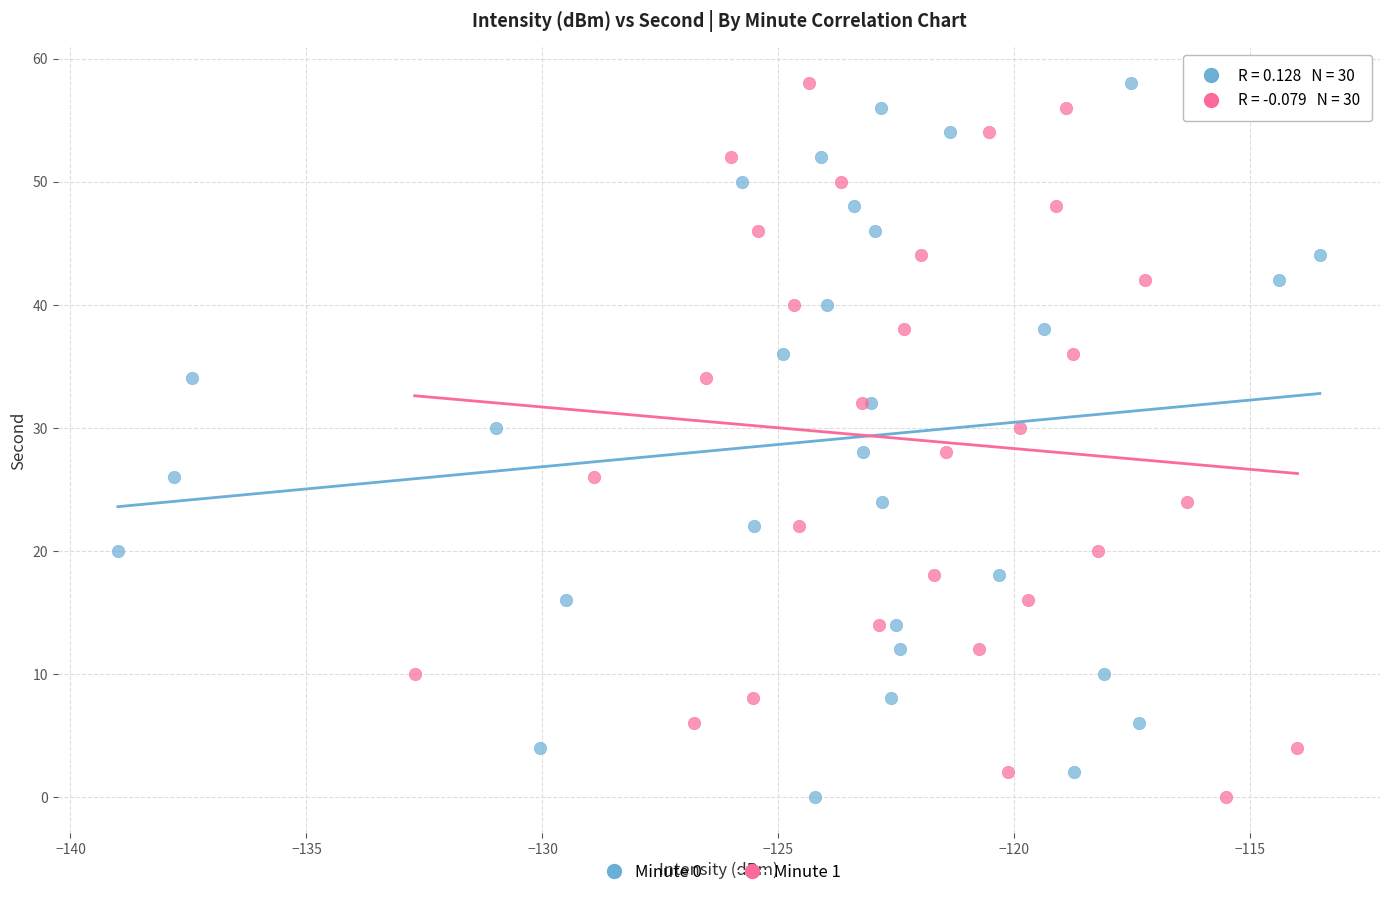

What are all the series names shown in the legend?

Minute 0, Minute 1